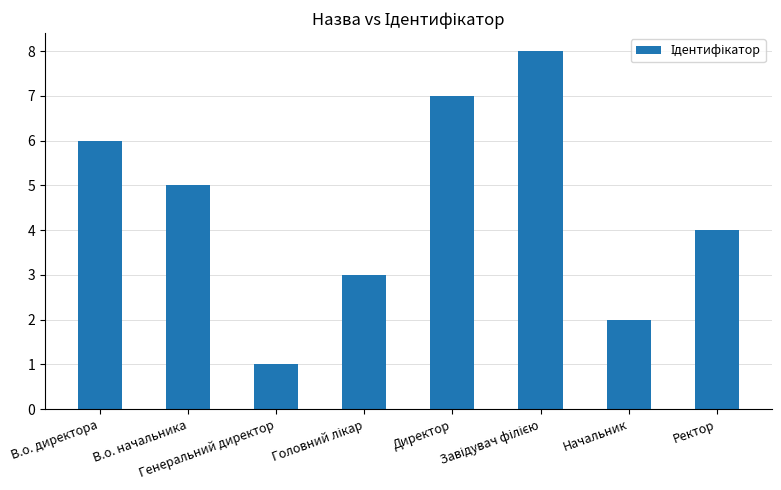

What is the maximum value shown in the chart?

8